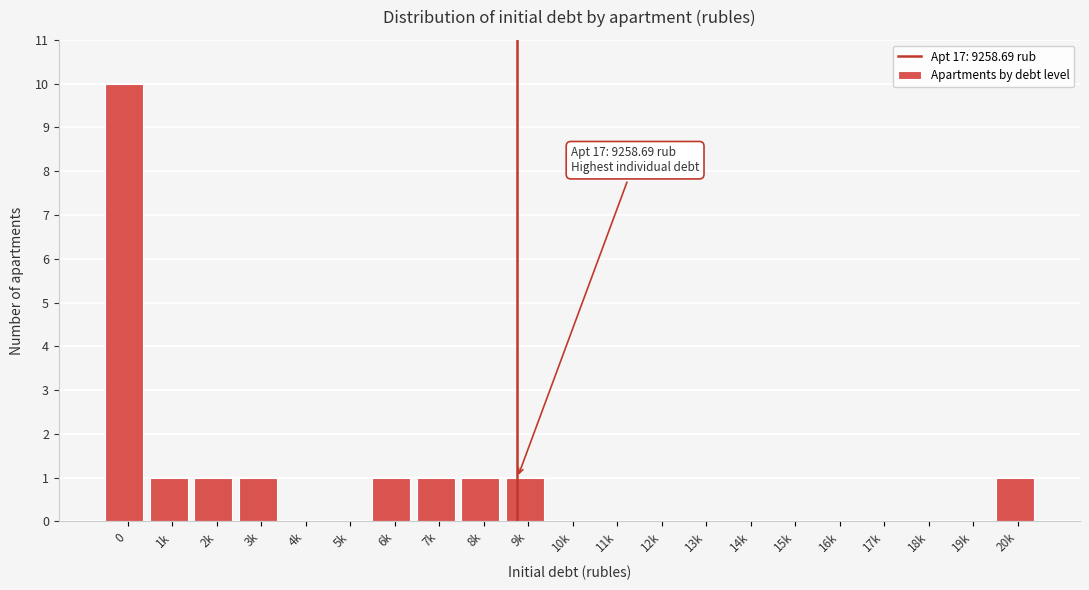

Reading left to right, extract all data points from this chart.

0=10	1k=1	2k=1	3k=1	4k=0	5k=0	6k=1	7k=1	8k=1	9k=1	10k=0	11k=0	12k=0	13k=0	14k=0	15k=0	16k=0	17k=0	18k=0	19k=0	20k=1